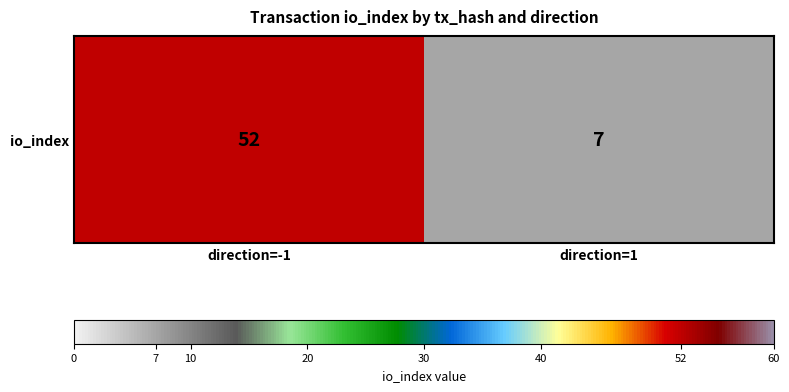

What is the maximum value shown in the chart?

52